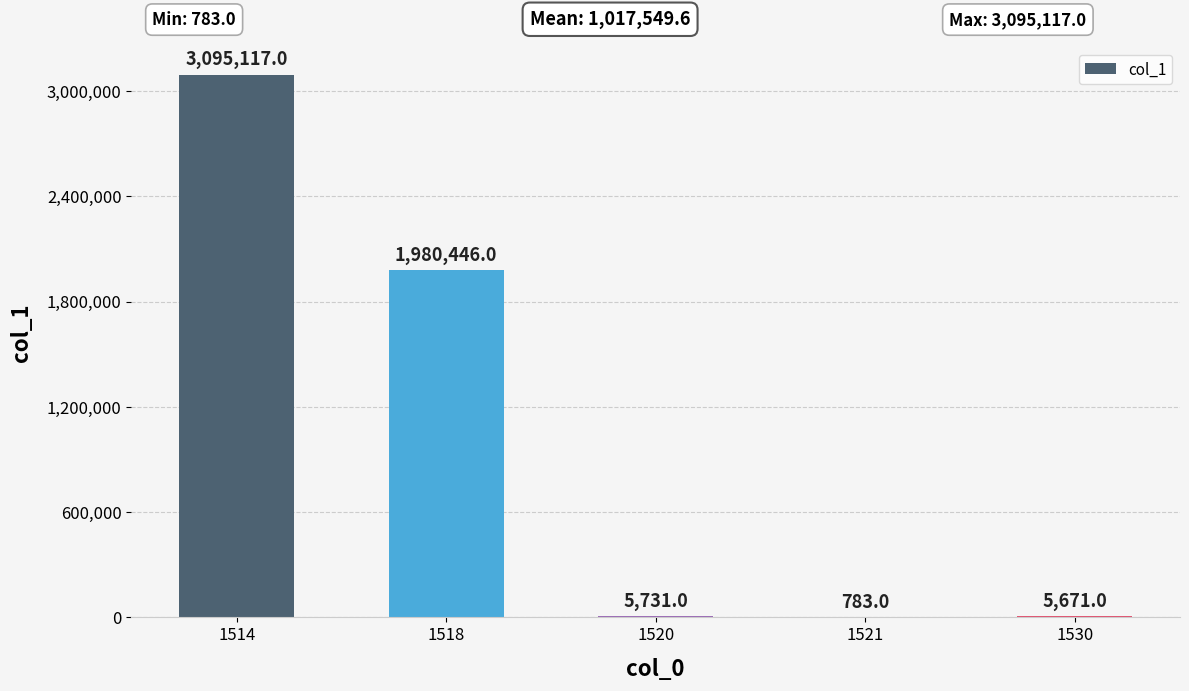

What is the sum of the values at 1520 and 1521?

6514